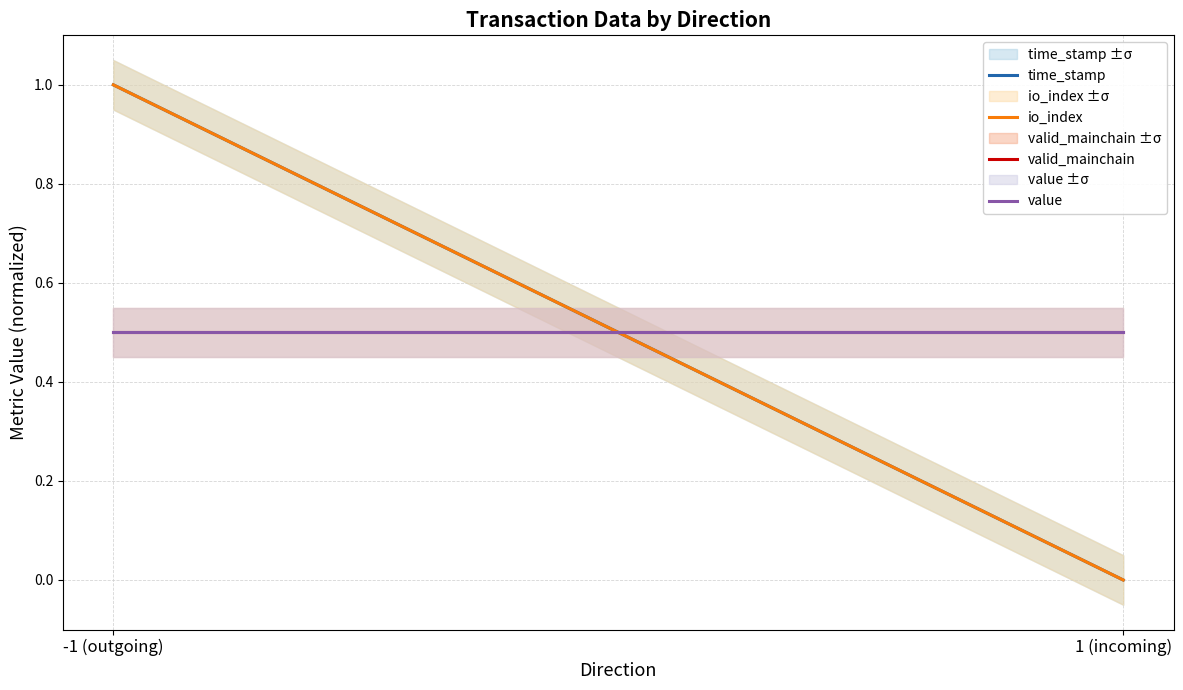

Which has a higher value, -1 (outgoing) or 1 (incoming)?

-1 (outgoing)